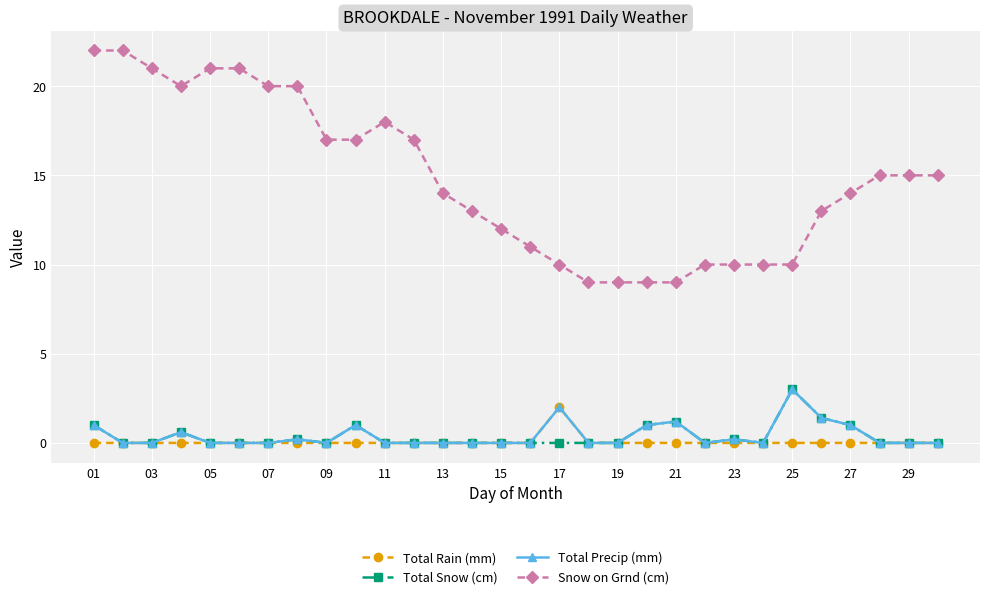

True or false: Snow on Grnd (cm) and Total Snow (cm) cross at least once.

False